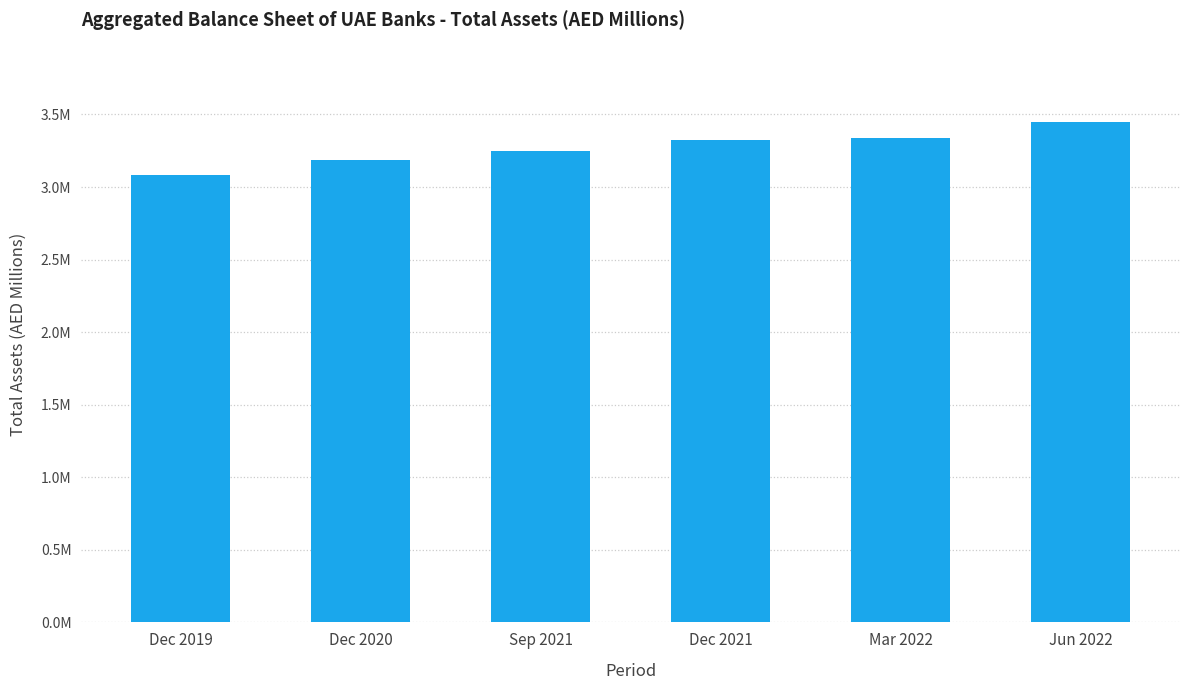

Which has a higher value, Dec 2020 or Dec 2021?

Dec 2021